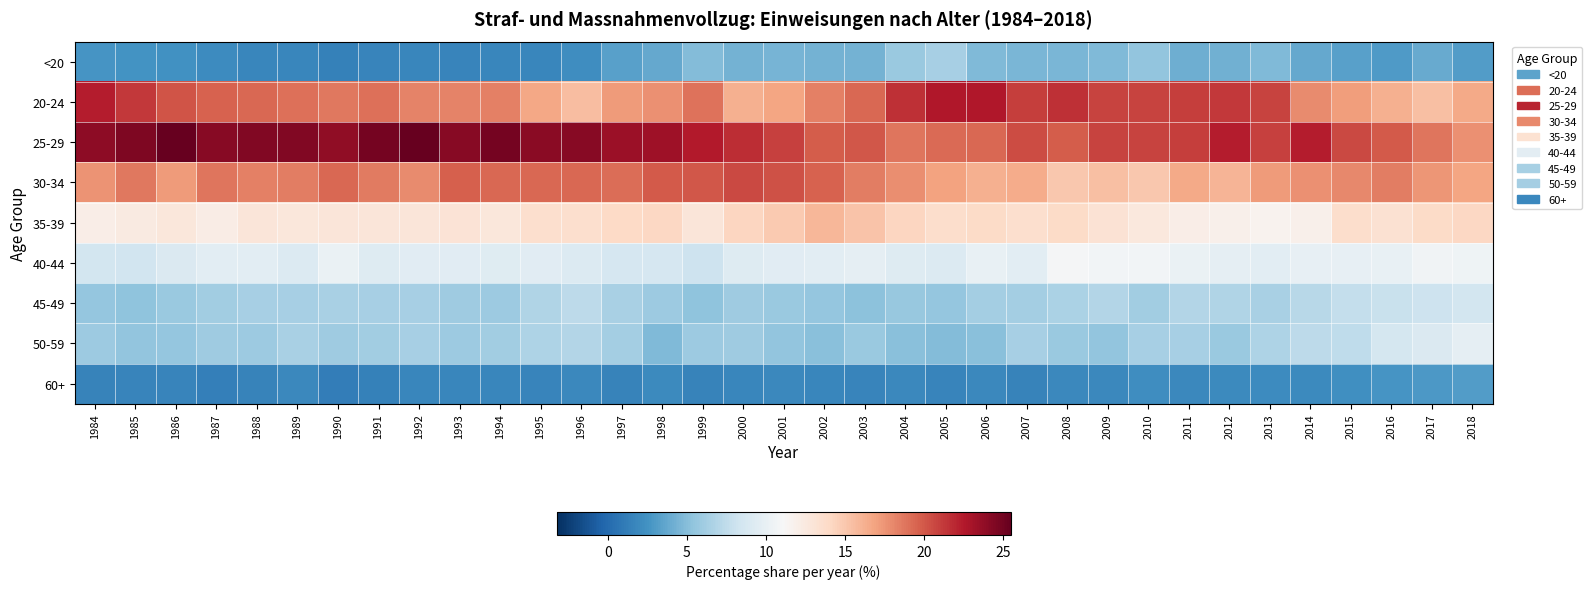

At which category is the sum across all series the highest?

1984